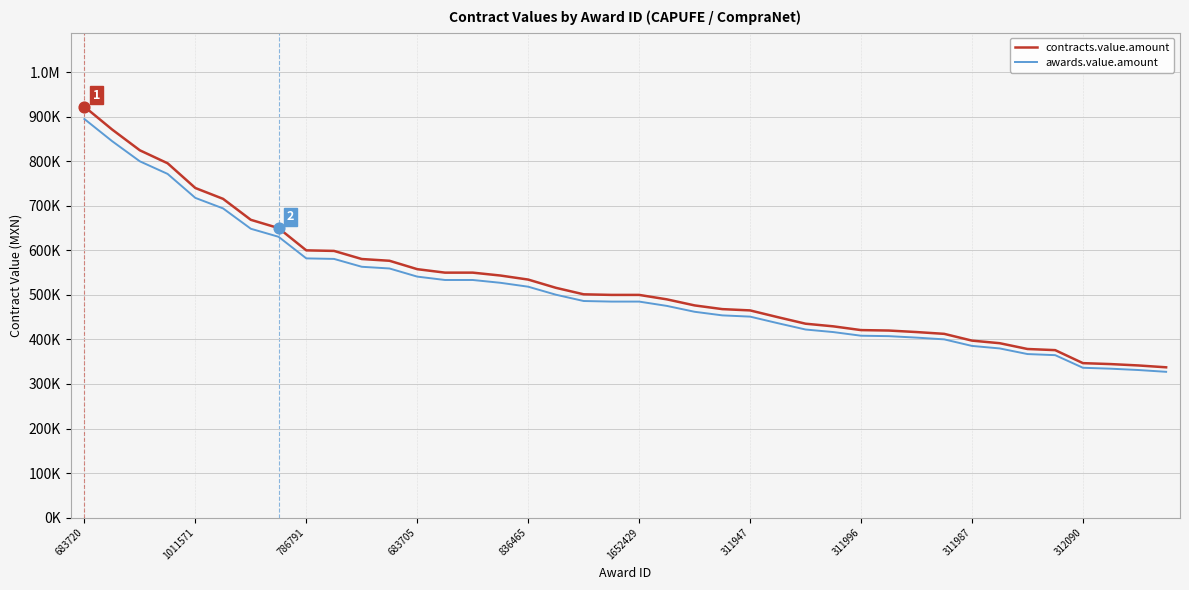

At how many categories does at least one series exceed 387300?

34